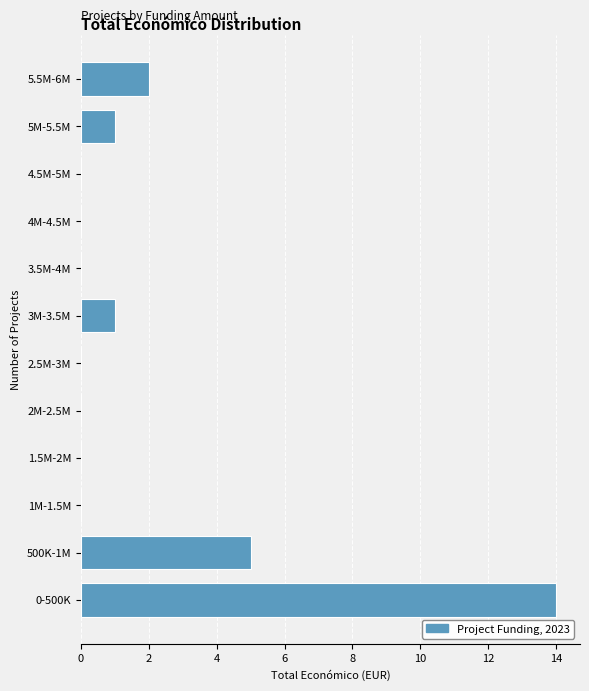

Reading bottom to top, transcribe all the data shown in this chart.

0-500K=14	500K-1M=5	1M-1.5M=0	1.5M-2M=0	2M-2.5M=0	2.5M-3M=0	3M-3.5M=1	3.5M-4M=0	4M-4.5M=0	4.5M-5M=0	5M-5.5M=1	5.5M-6M=2